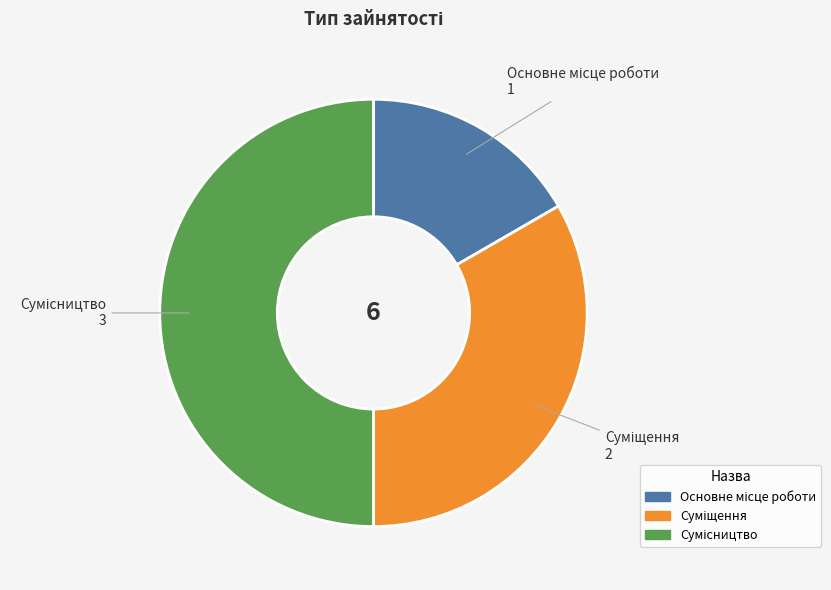

To the nearest percent, what is the difference between the Суміщення and Основне місце роботи slice percentages?

17%